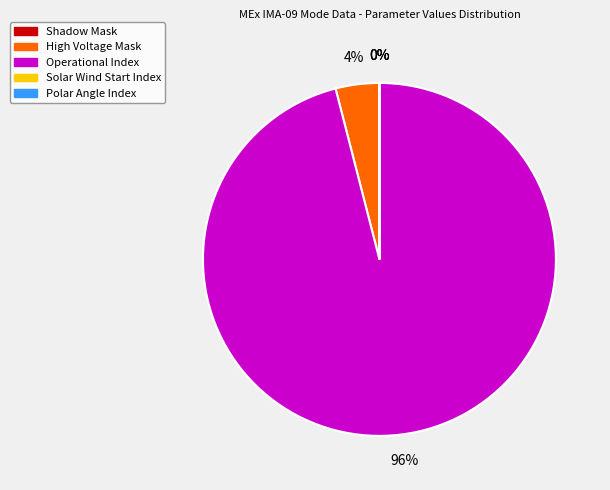

Is there any slice that represents more than half of the pie?

Yes